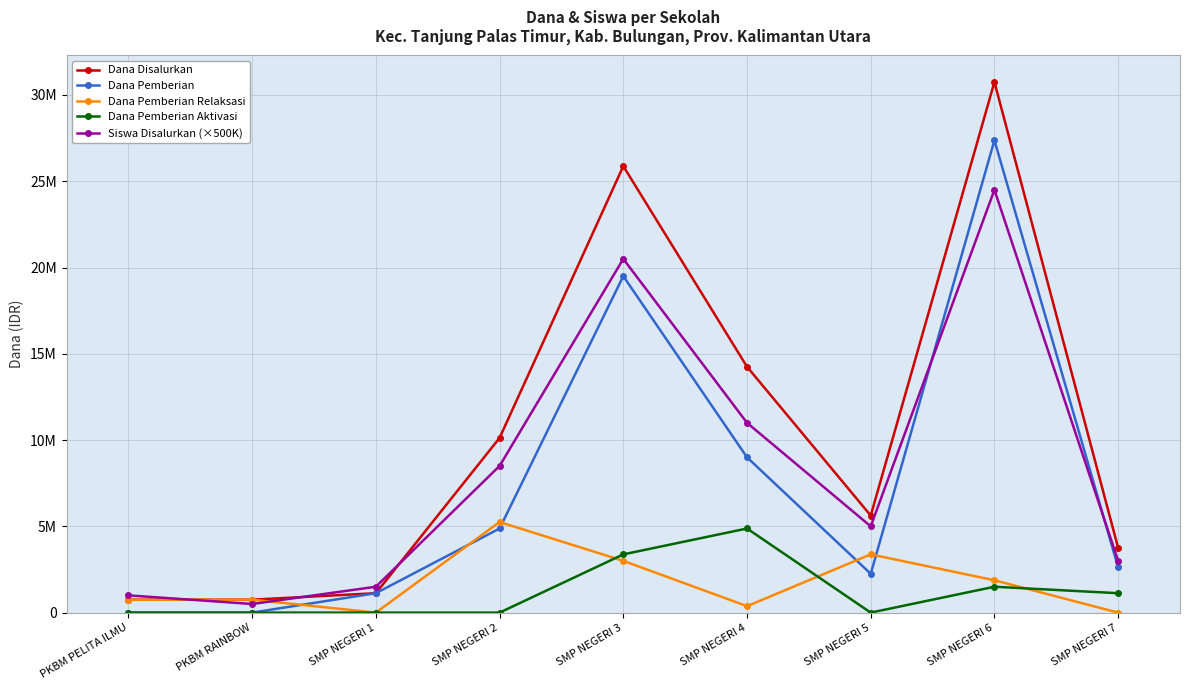

What are all the series names shown in the legend?

Dana Disalurkan, Dana Pemberian, Dana Pemberian Relaksasi, Dana Pemberian Aktivasi, Siswa Disalurkan (×500K)